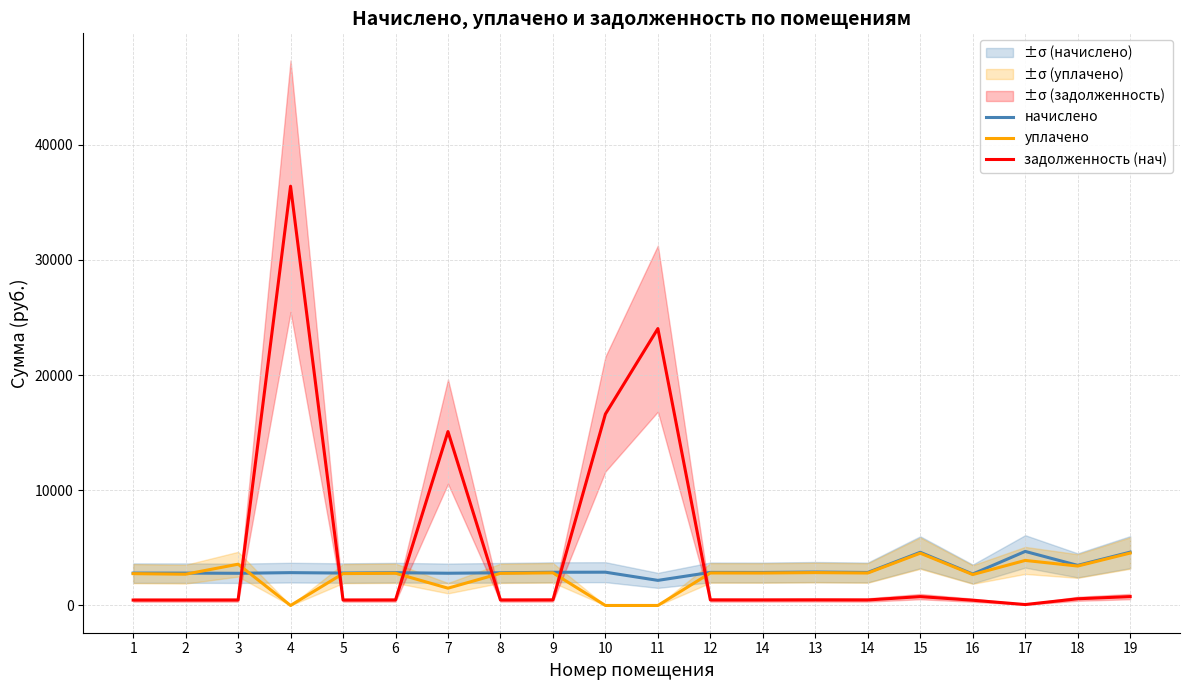

In начислено, how many points are lower than both neighbors (excluding endpoints)?

8